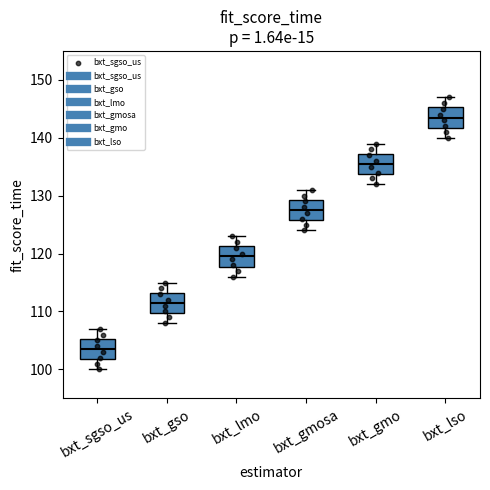

Reading left to right, read every box against the y-axis: the position of its median line, the range the box covers, and the ends of its whiskers. The values are not printed on the chart, so give them approximately, as read against the axis.

bxt_sgso_us: median 104, box 102 to 105, whiskers 100 to 107
bxt_gso: median 112, box 110 to 113, whiskers 108 to 115
bxt_lmo: median 120, box 118 to 121, whiskers 116 to 123
bxt_gmosa: median 128, box 126 to 129, whiskers 124 to 131
bxt_gmo: median 136, box 134 to 137, whiskers 132 to 139
bxt_lso: median 144, box 142 to 145, whiskers 140 to 147